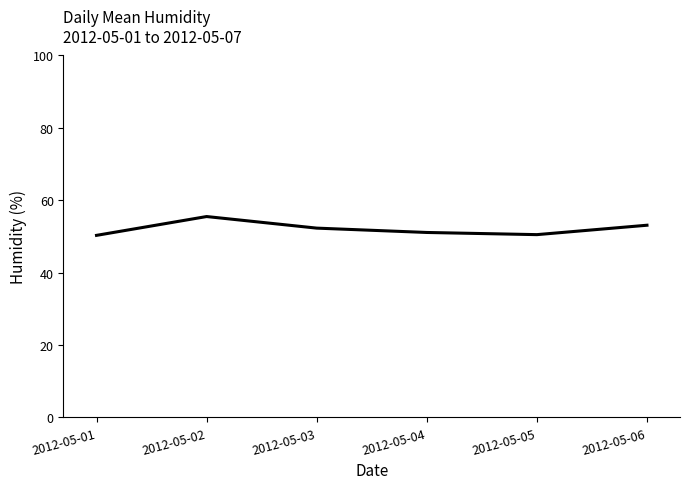

What is the minimum value shown in the chart?

50.3